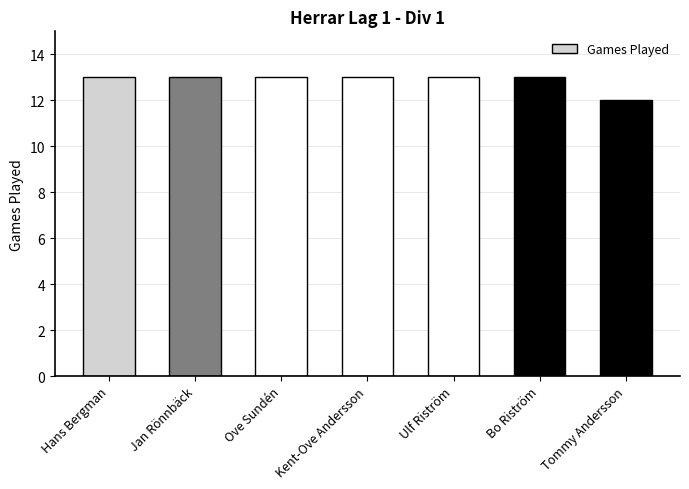

Count the number of categories in the chart.

7